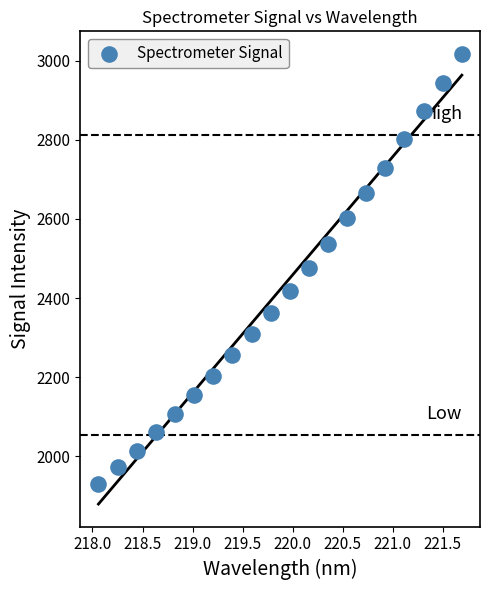

What is the range of Y values (max minus min)?

1089.2